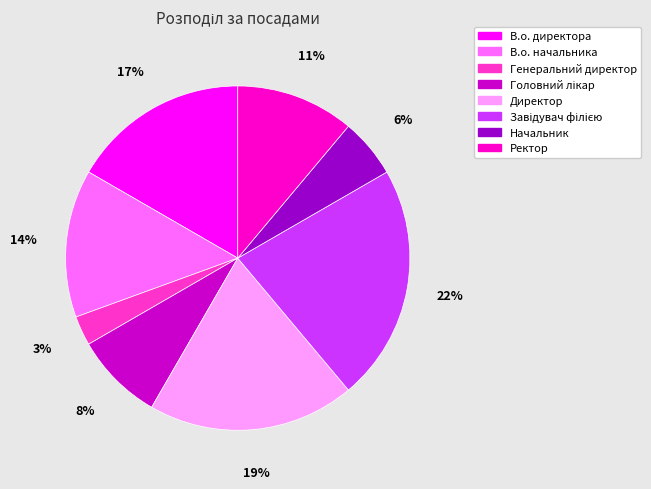

To the nearest percent, what is the difference between the largest and smallest slice percentages?

19%